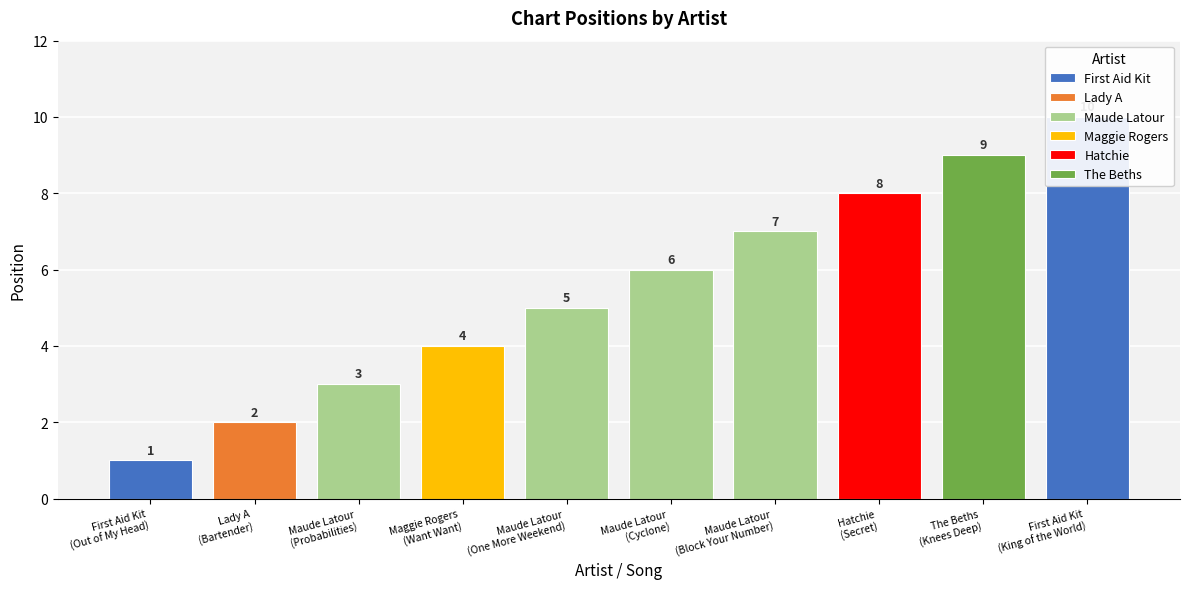

What is the average value?

6